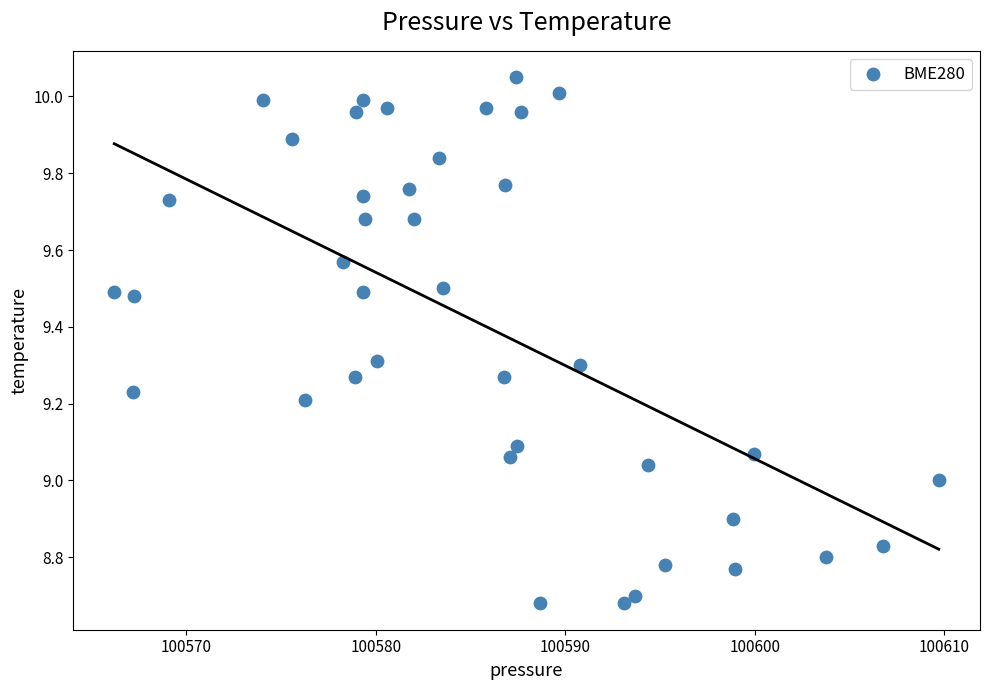

What is the range of Y values (max minus min)?

1.4